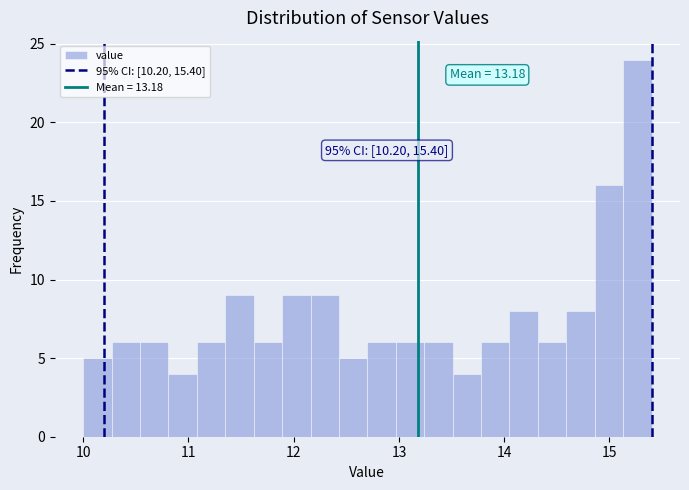

Around what value on the x-axis is the tallest bar? Give the approximate position of its centre, as read against the axis.

15.3